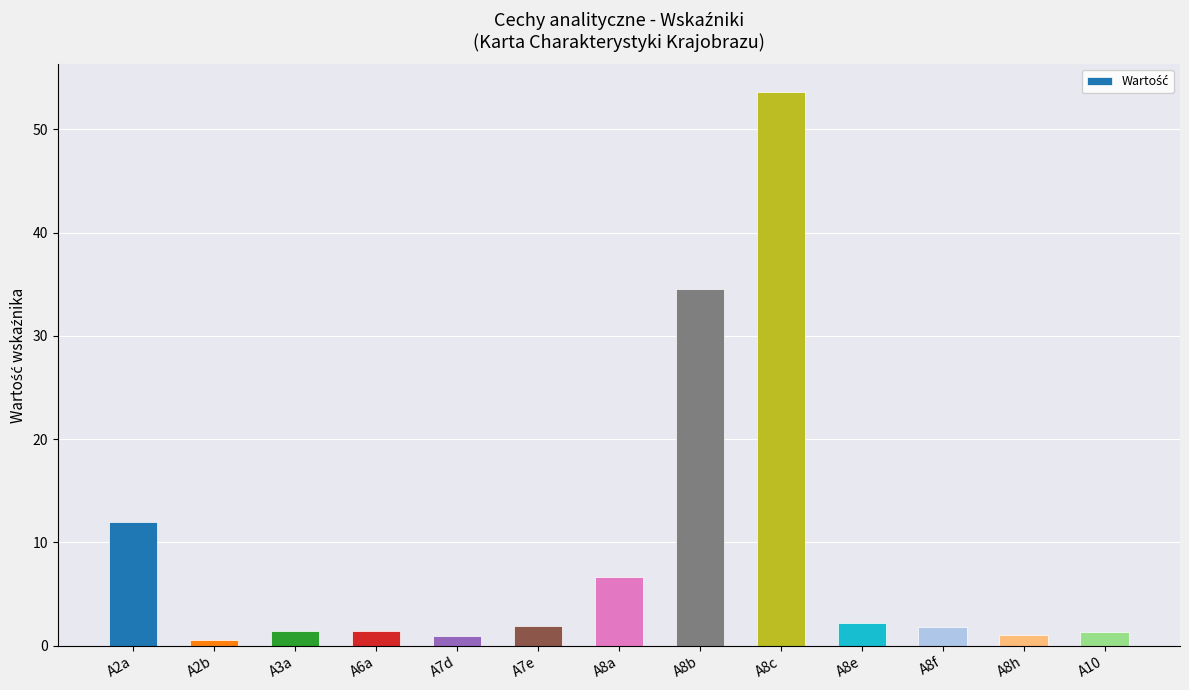

What is the change in value from A7e to A8a?

+4.8